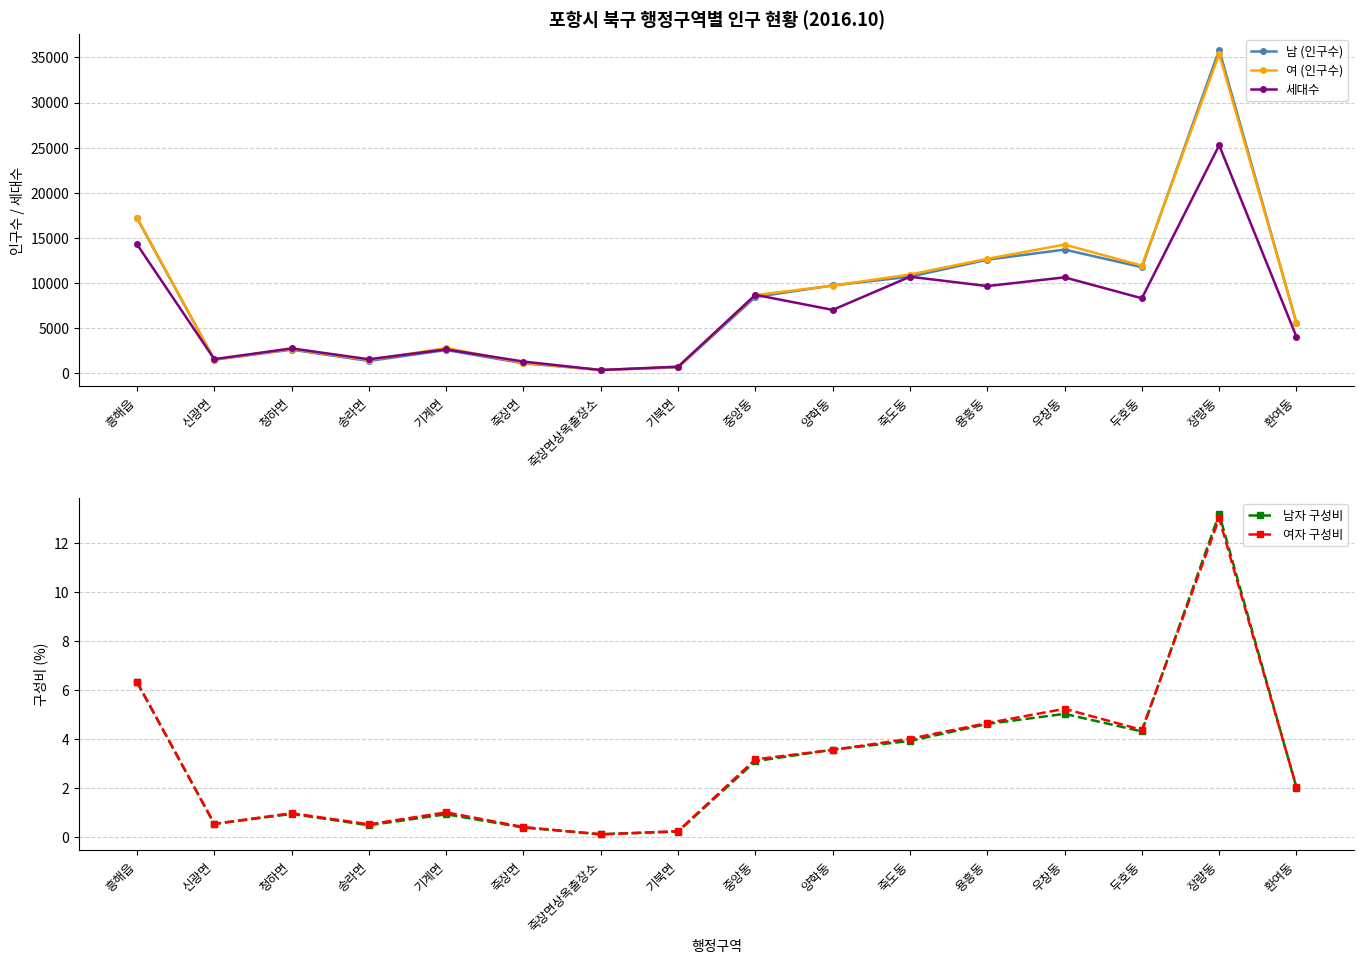

How many values in the 여자 구성비 series are below 3?

8